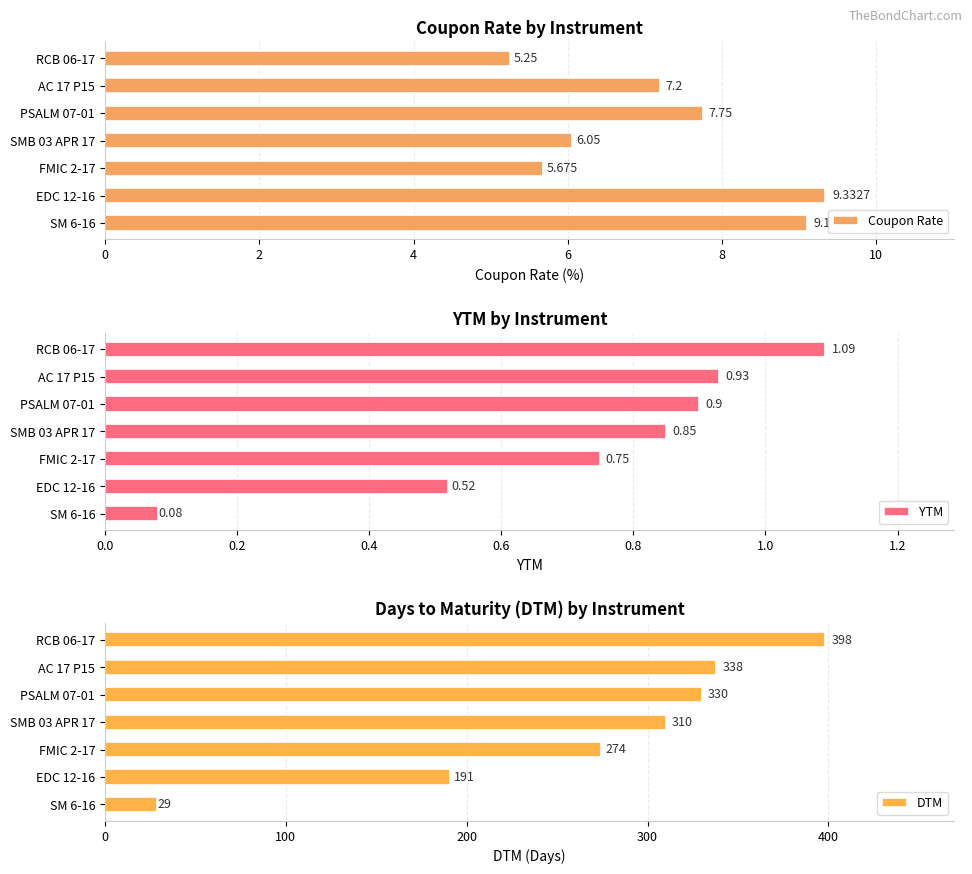

How many distinct data groups are displayed?

3